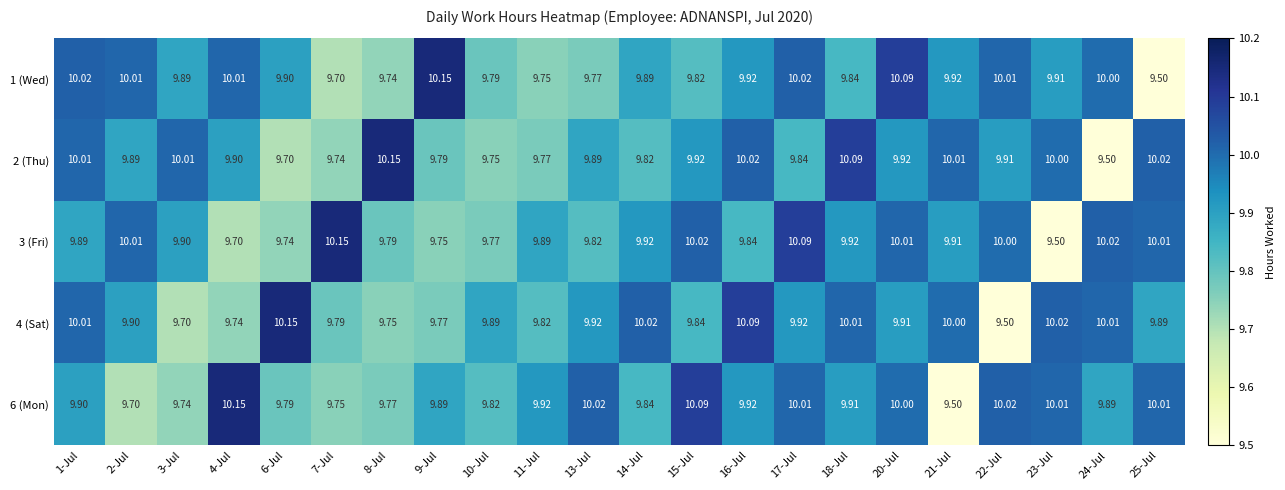

Is the value of 1 (Wed) at 24-Jul greater than the value of 3 (Fri) at 4-Jul?

Yes